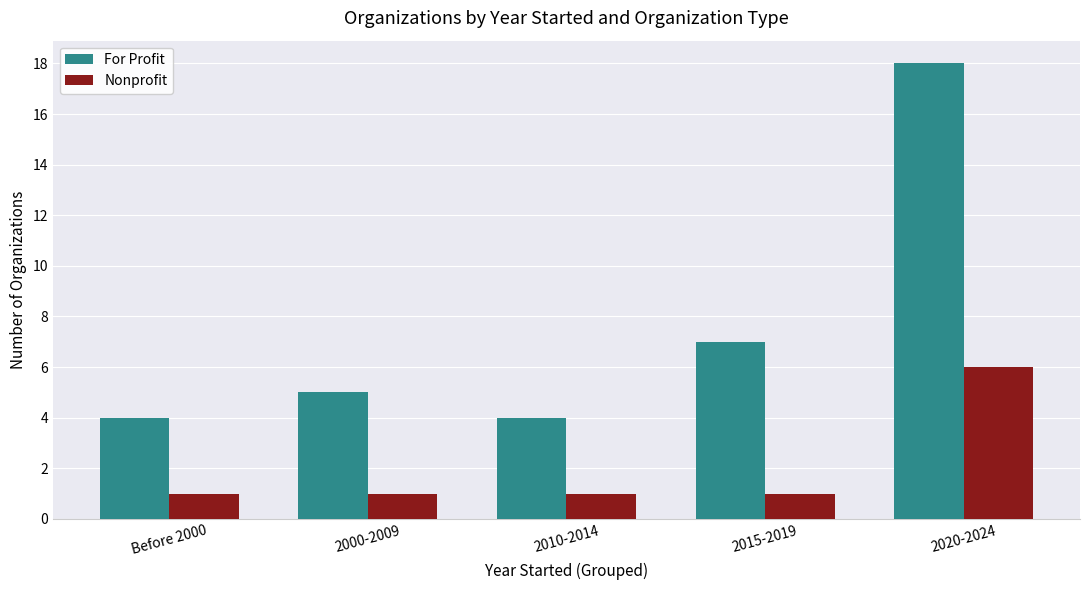

What is the label of the 2nd bar from the right?

2015-2019